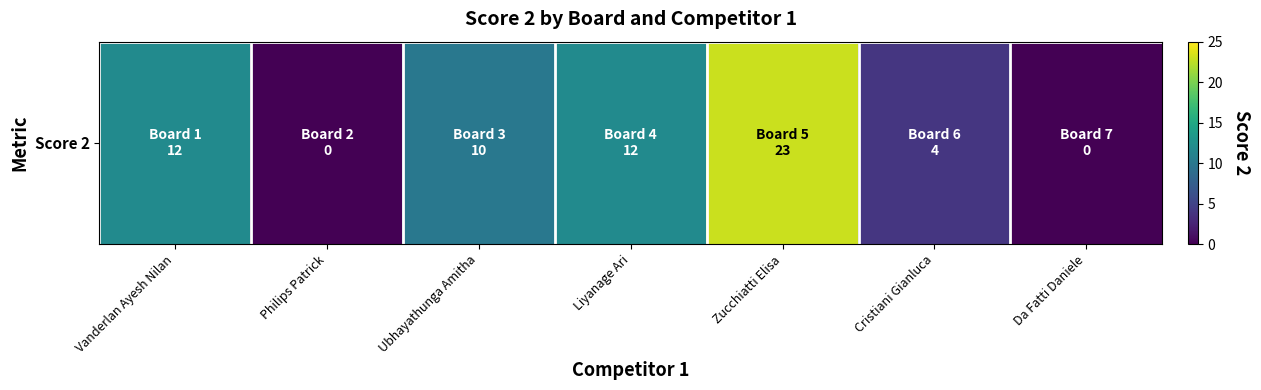

Rank the categories by value from lowest to highest.

Philips Patrick, Da Fatti Daniele, Cristiani Gianluca, Ubhayathunga Amitha, Vanderlan Ayesh Nilan, Liyanage Ari, Zucchiatti Elisa